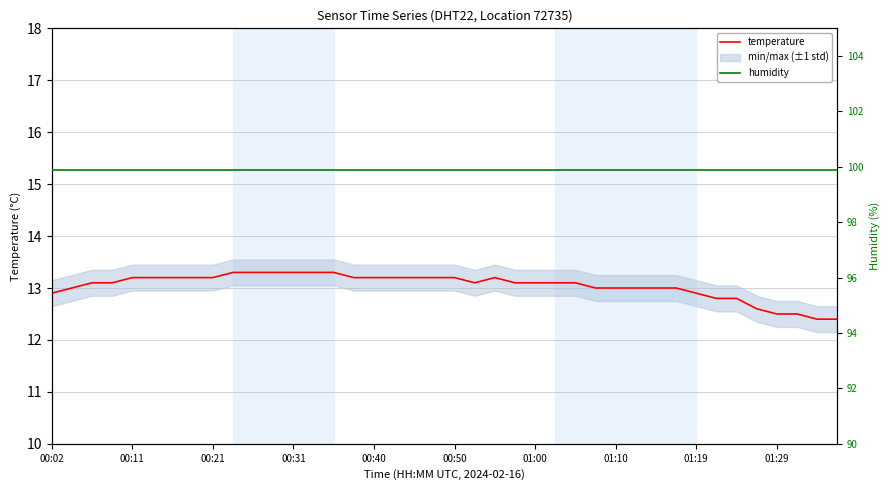

In temperature, how many points are lower than both neighbors (excluding endpoints)?

1